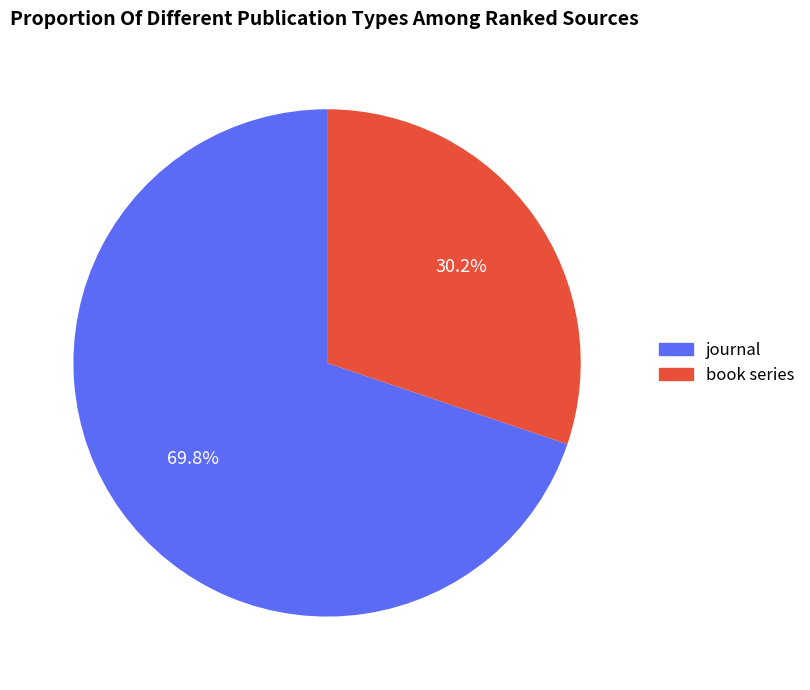

What percentage is NOT represented by book series?

69.8%